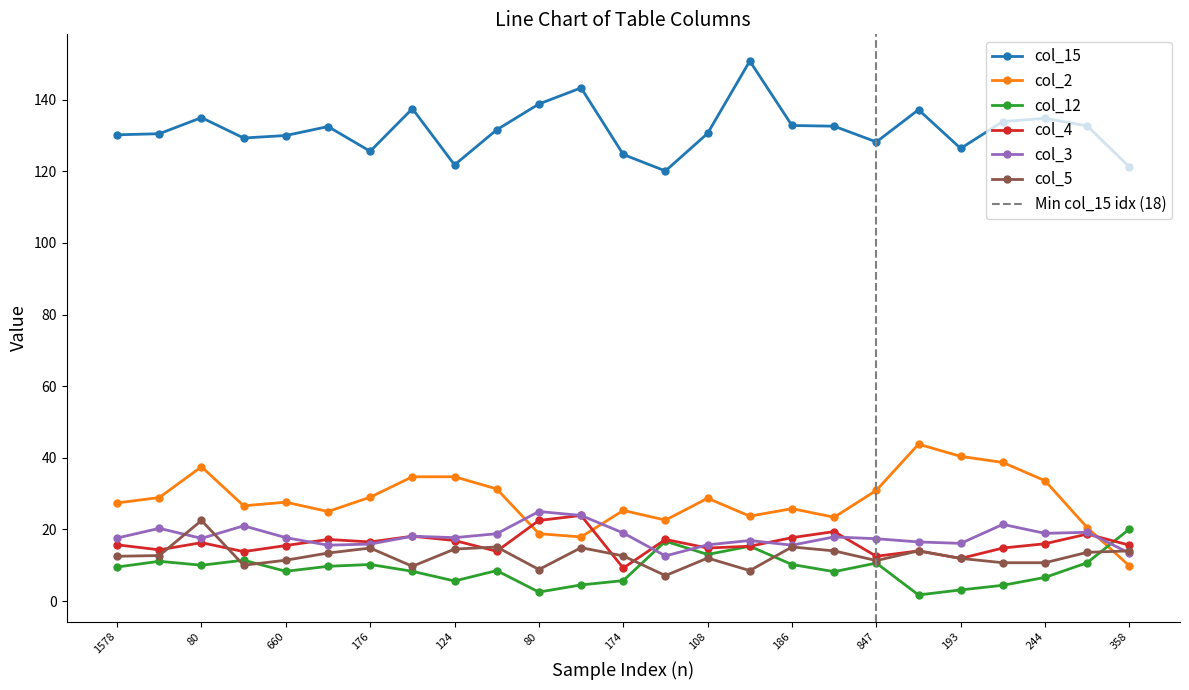

What is the minimum value for col_3?

12.6